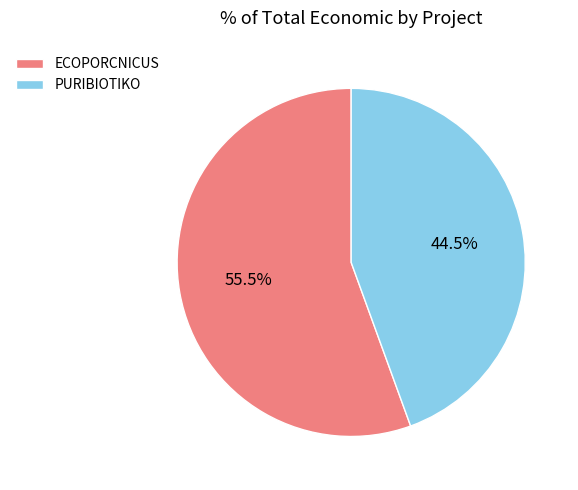

To the nearest percent, what is the difference between the largest and smallest slice percentages?

11%